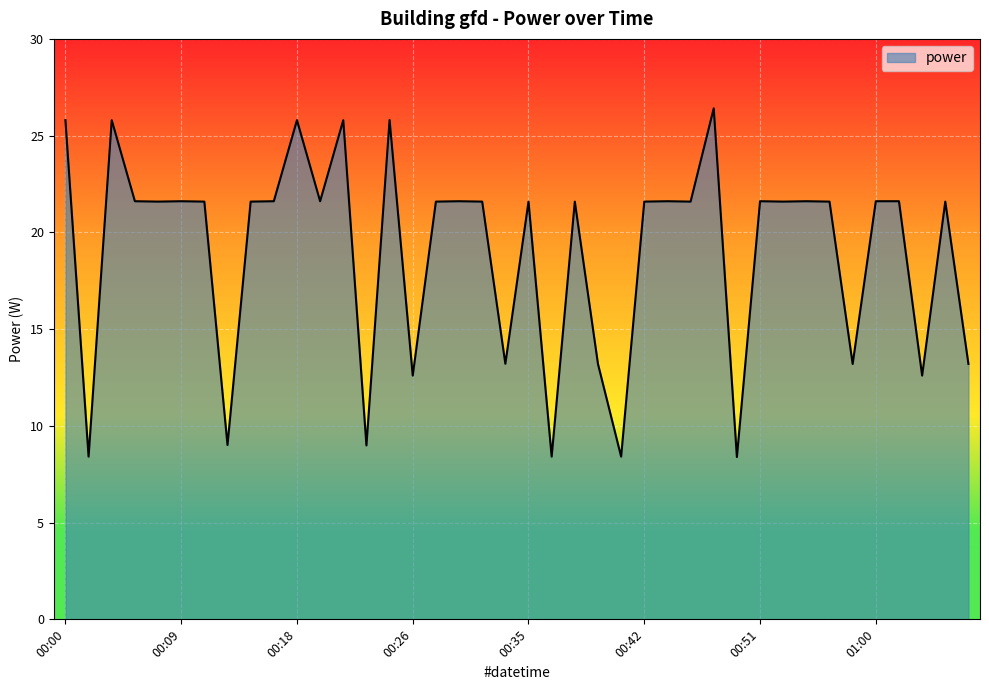

Reading right to left, what are all the values shown in this chart?

13.2	21.6	12.6	21.6	21.6	13.2	21.6	21.6	21.6	21.6	8.4	26.4	21.6	21.6	21.6	8.4	13.2	21.6	8.4	21.6	13.2	21.6	21.6	21.6	12.6	25.8	9.0	25.8	21.6	25.8	21.6	21.6	9.0	21.6	21.6	21.6	21.6	25.8	8.4	25.8